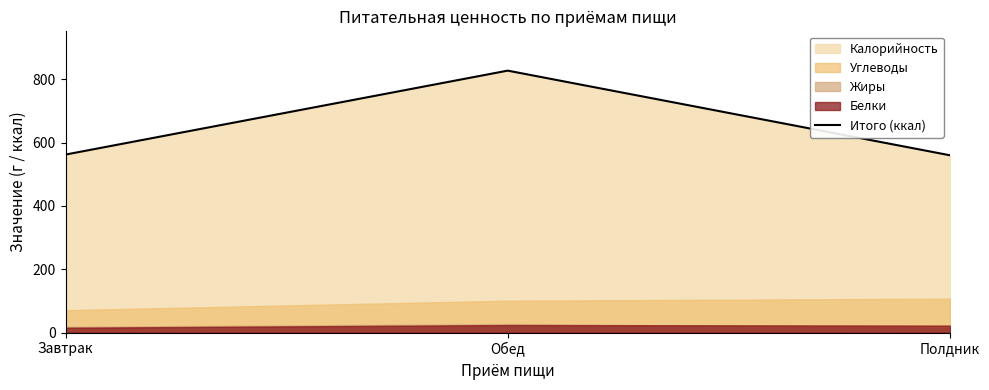

What is the smallest value displayed?

560.1